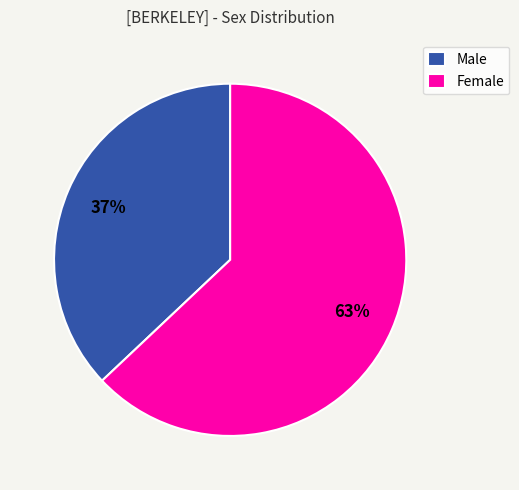

Combined, do Male and Female account for over 50%?

Yes